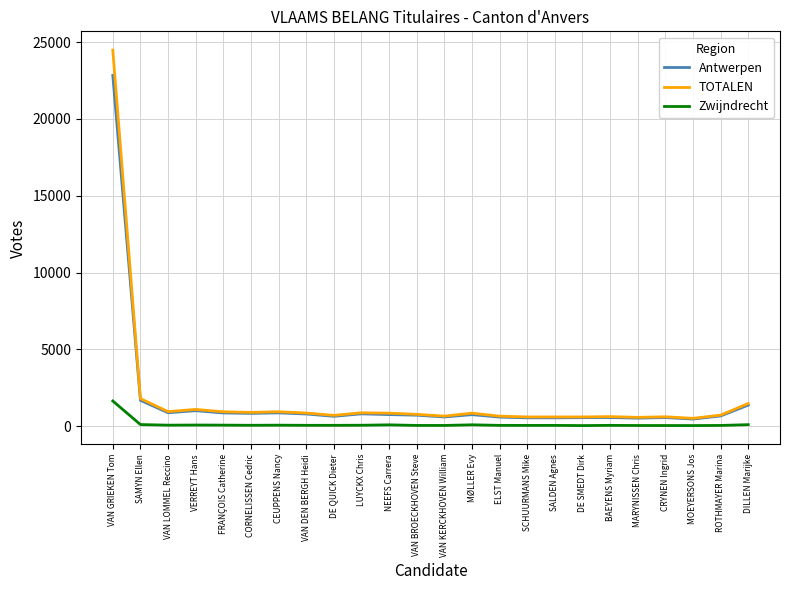

What is the maximum value shown in the chart?

24475